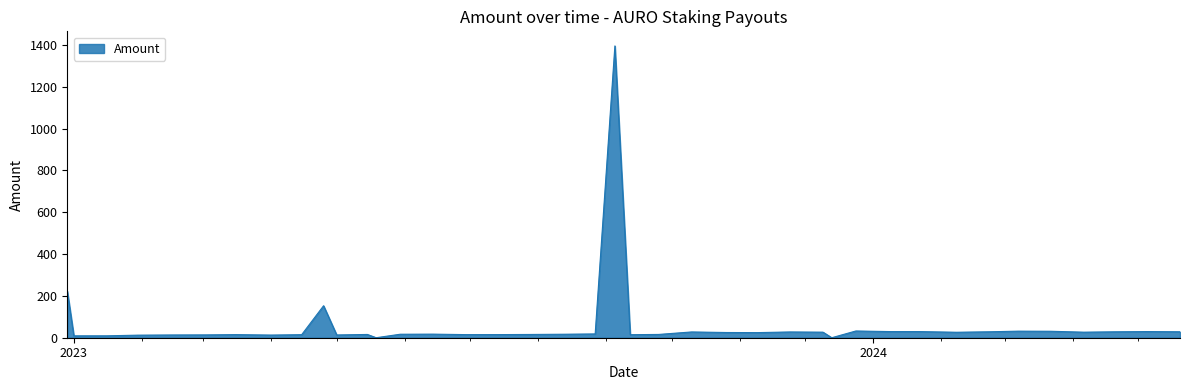

What is the difference between the maximum and minimum values?

1395.9